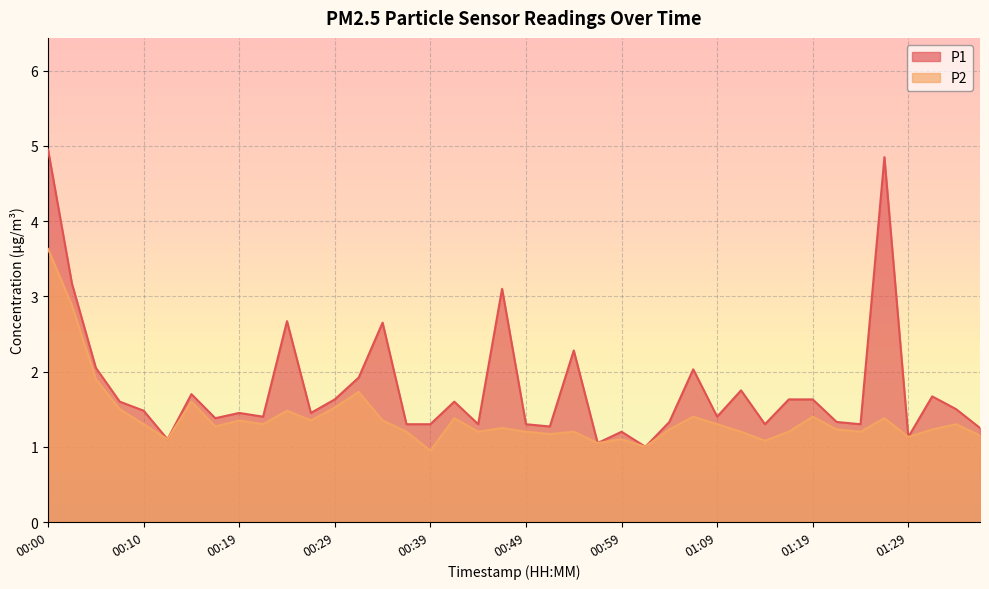

What is the highest value of the P2 series?

3.6